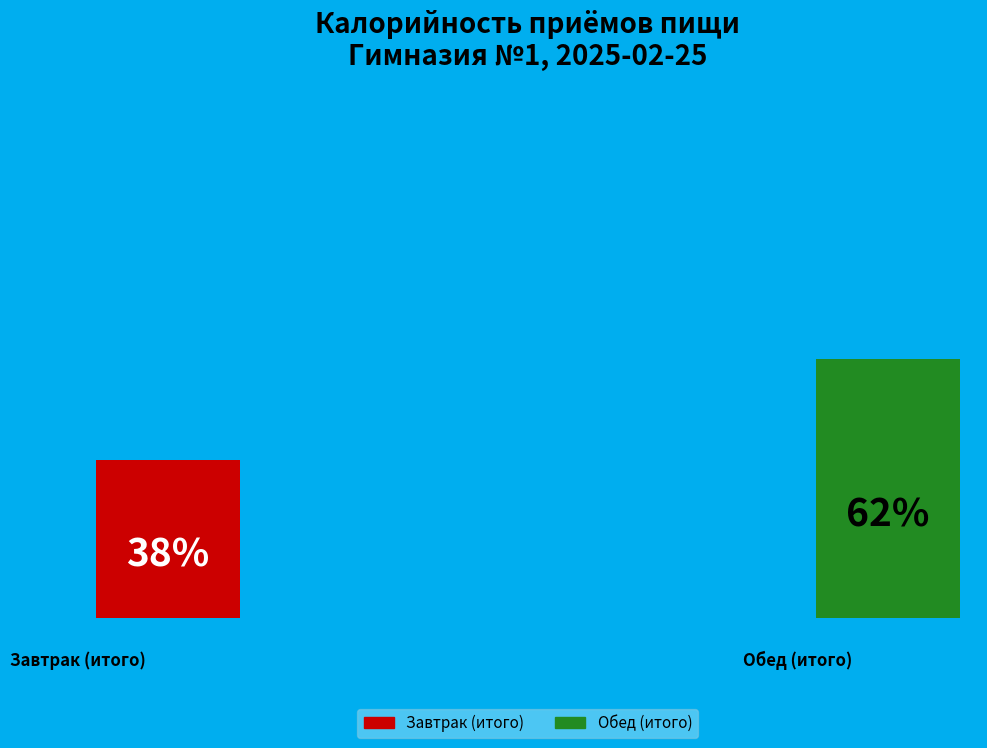

To the nearest percent, what is the difference between the Завтрак (итого) and Обед (итого) slice percentages?

24%